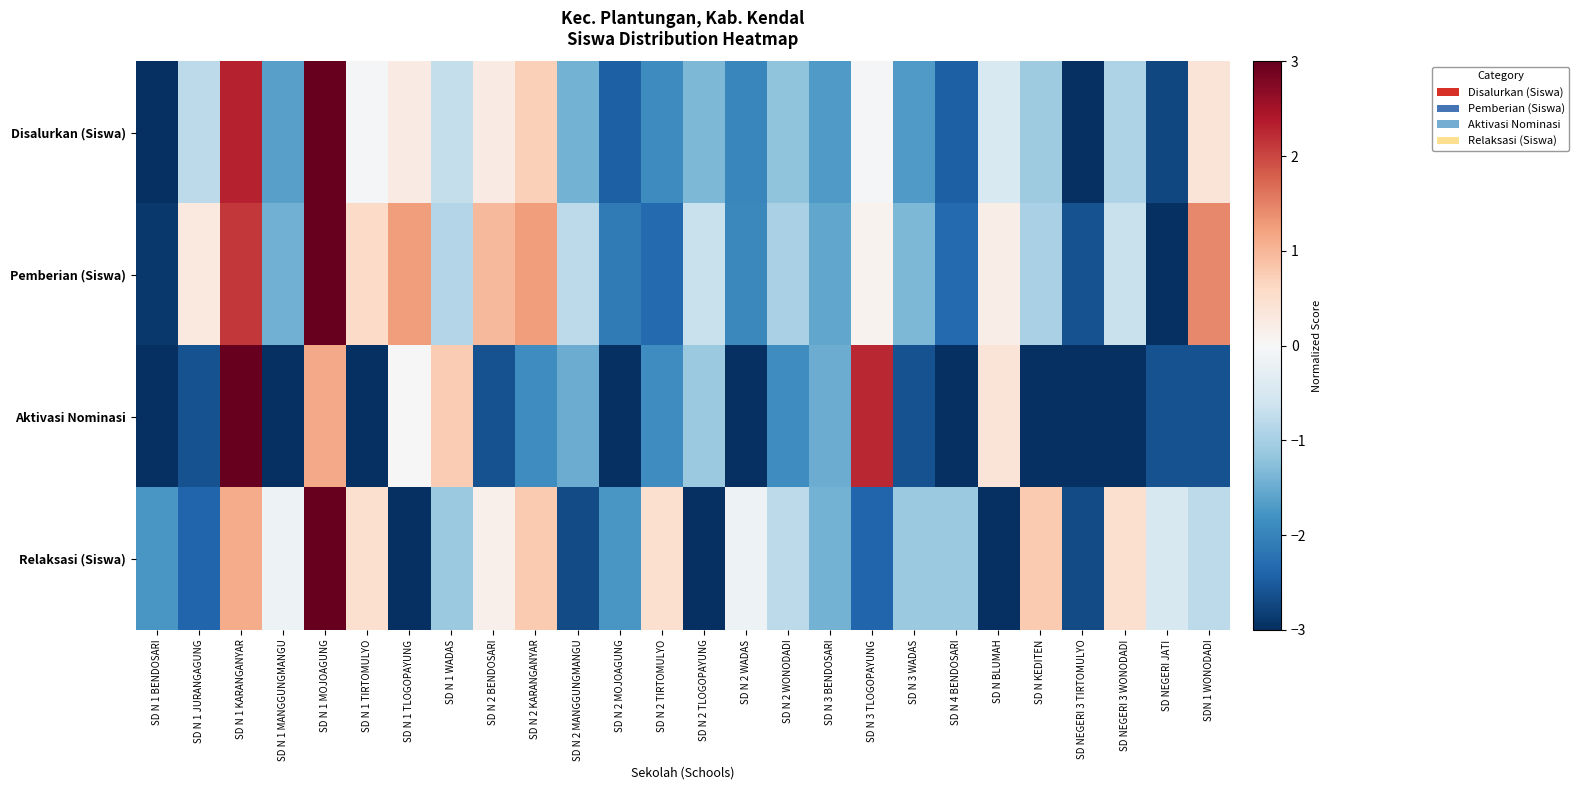

Count the number of categories in the chart.

26